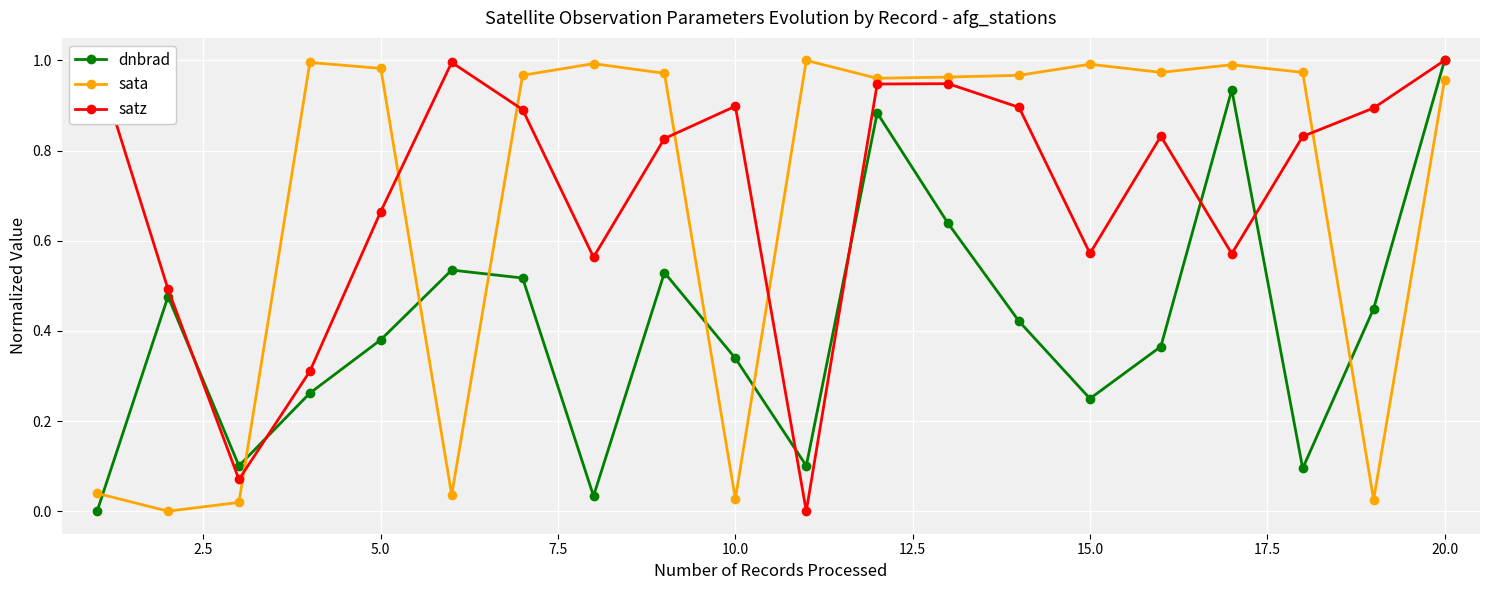

In satz, how many points are higher than both neighbors (excluding endpoints)?

4